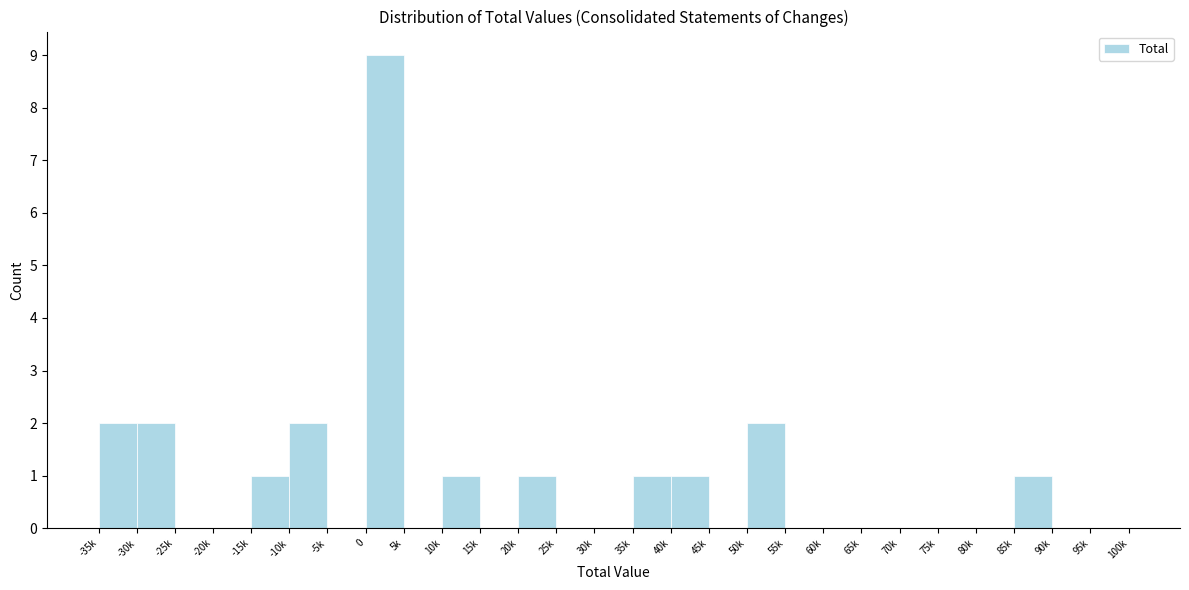

Reading left to right, transcribe all the data shown in this chart.

-35k=2	-30k=2	-25k=0	-20k=0	-15k=1	-10k=2	-5k=0	0=9	5k=0	10k=1	15k=0	20k=1	25k=0	30k=0	35k=1	40k=1	45k=0	50k=2	55k=0	60k=0	65k=0	70k=0	75k=0	80k=0	85k=1	90k=0	95k=0